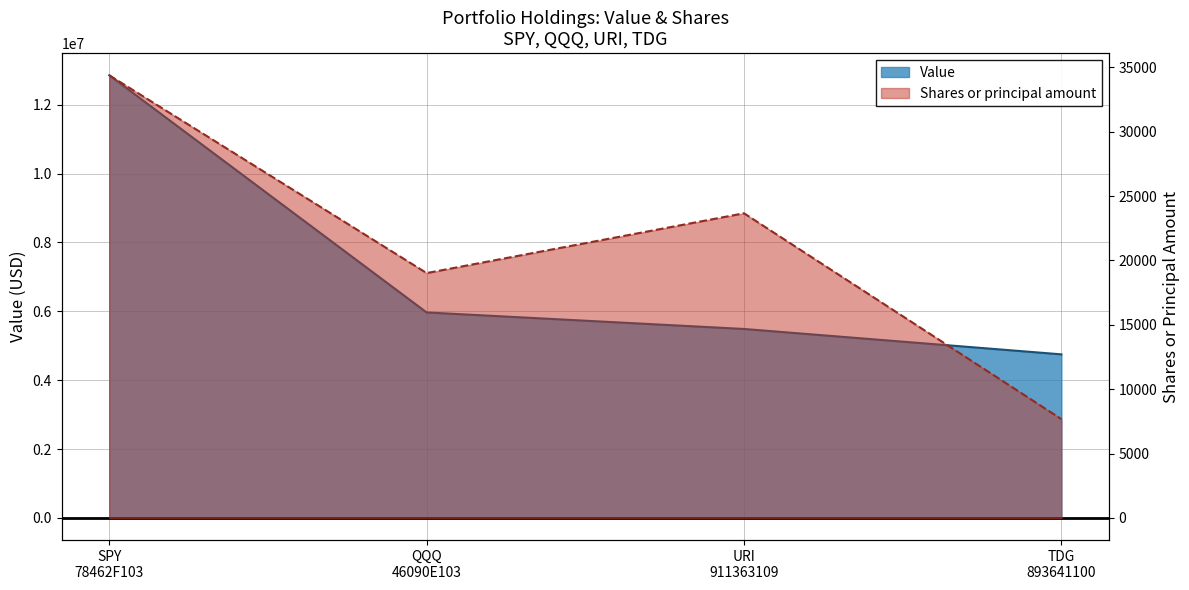

The Value series shows 6354518 at TDG
893641100. True or false?

False